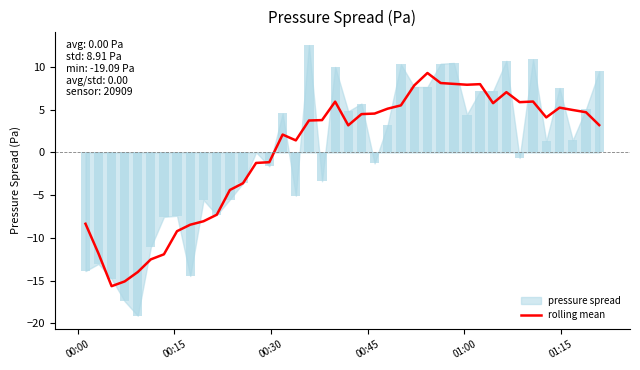

What is the maximum value for rolling mean?

9.3